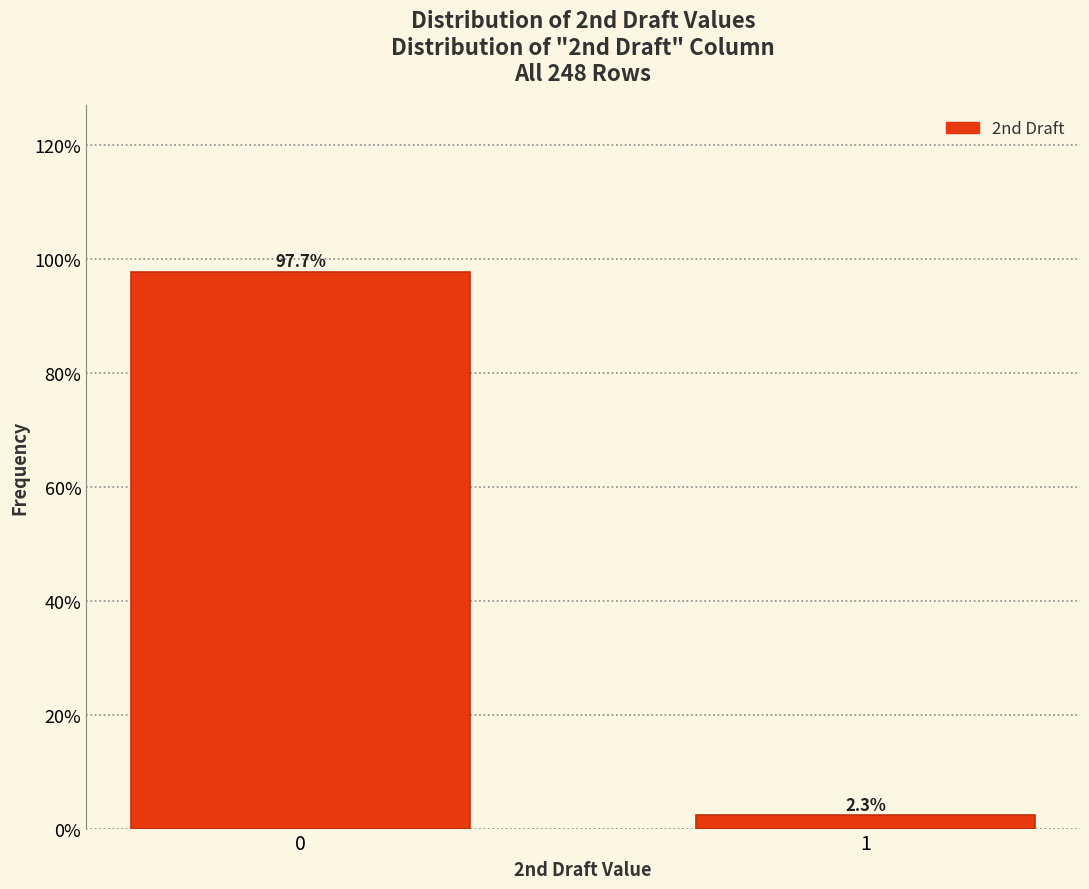

Reading right to left, extract all data points from this chart.

1=2.3	0=97.7